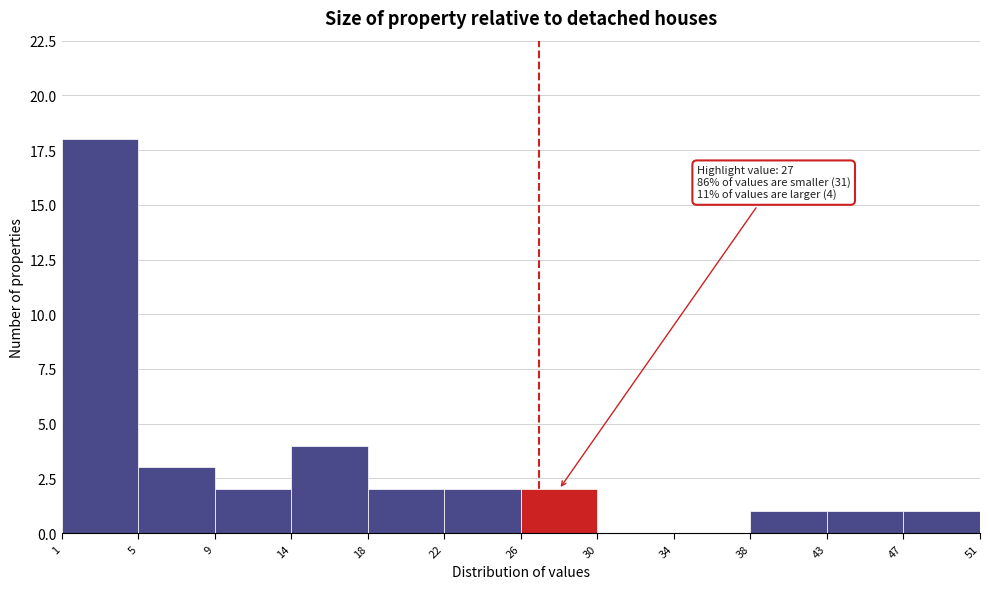

Over which range of the x-axis is the bar tallest?

1 to 5